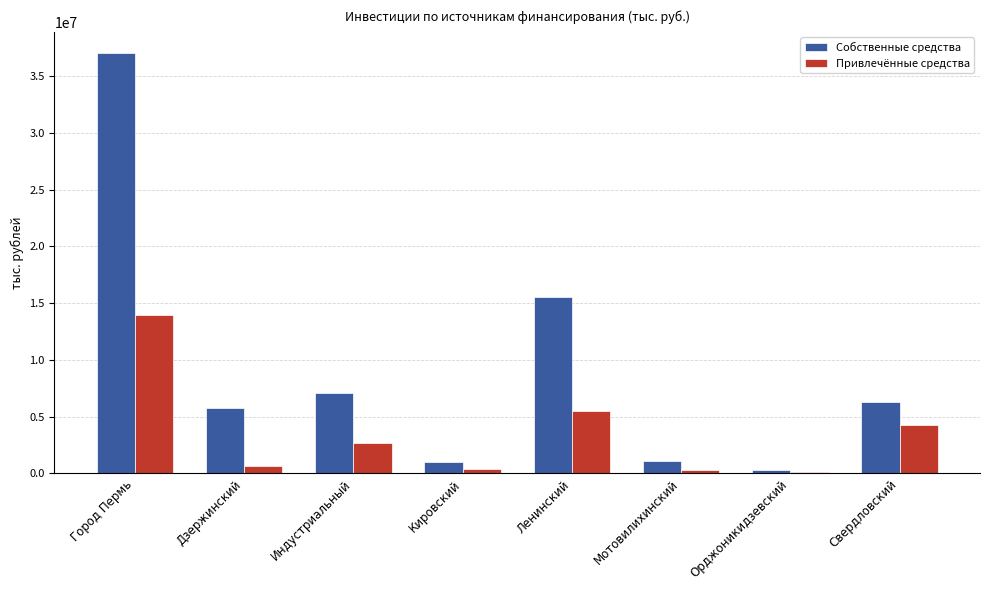

Where is Привлечённые средства nearest to the value 7073338?

Ленинский